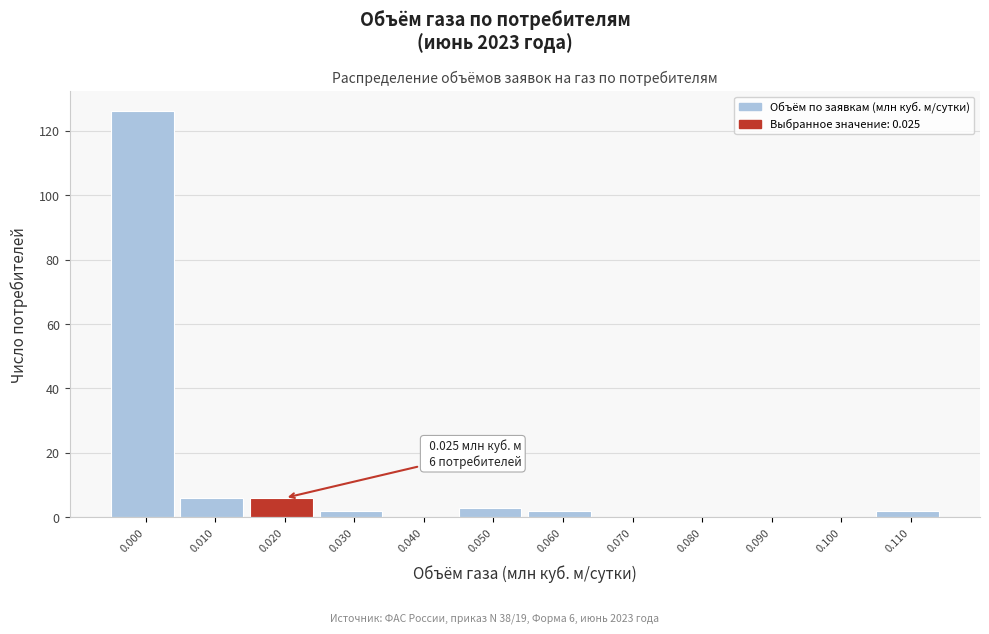

Reading right to left, transcribe all the data shown in this chart.

0.110=2	0.100=0	0.090=0	0.080=0	0.070=0	0.060=2	0.050=3	0.040=0	0.030=2	0.020=6	0.010=6	0.000=126